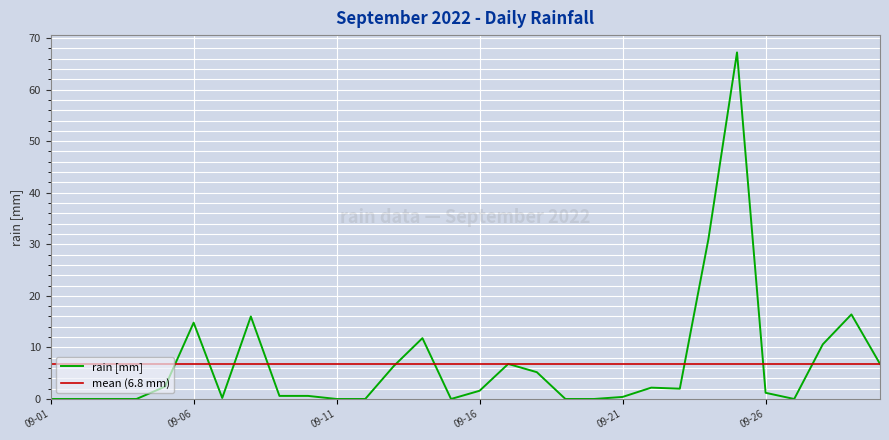

True or false: there are more than 1 points higher than both neighbors.

True